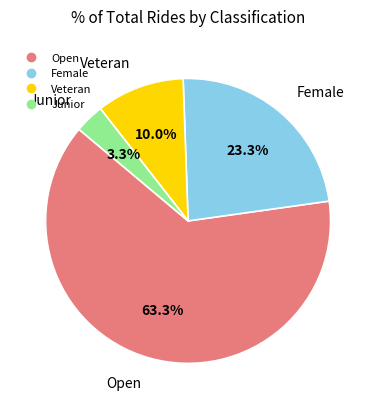

What is the smallest slice in the pie chart?

Junior